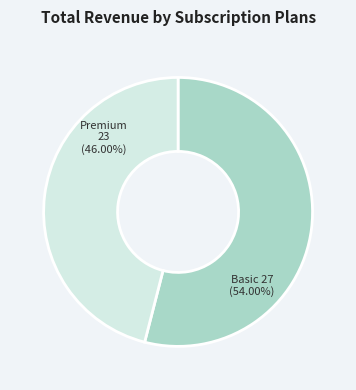

Does Basic represent more than half of the total?

Yes